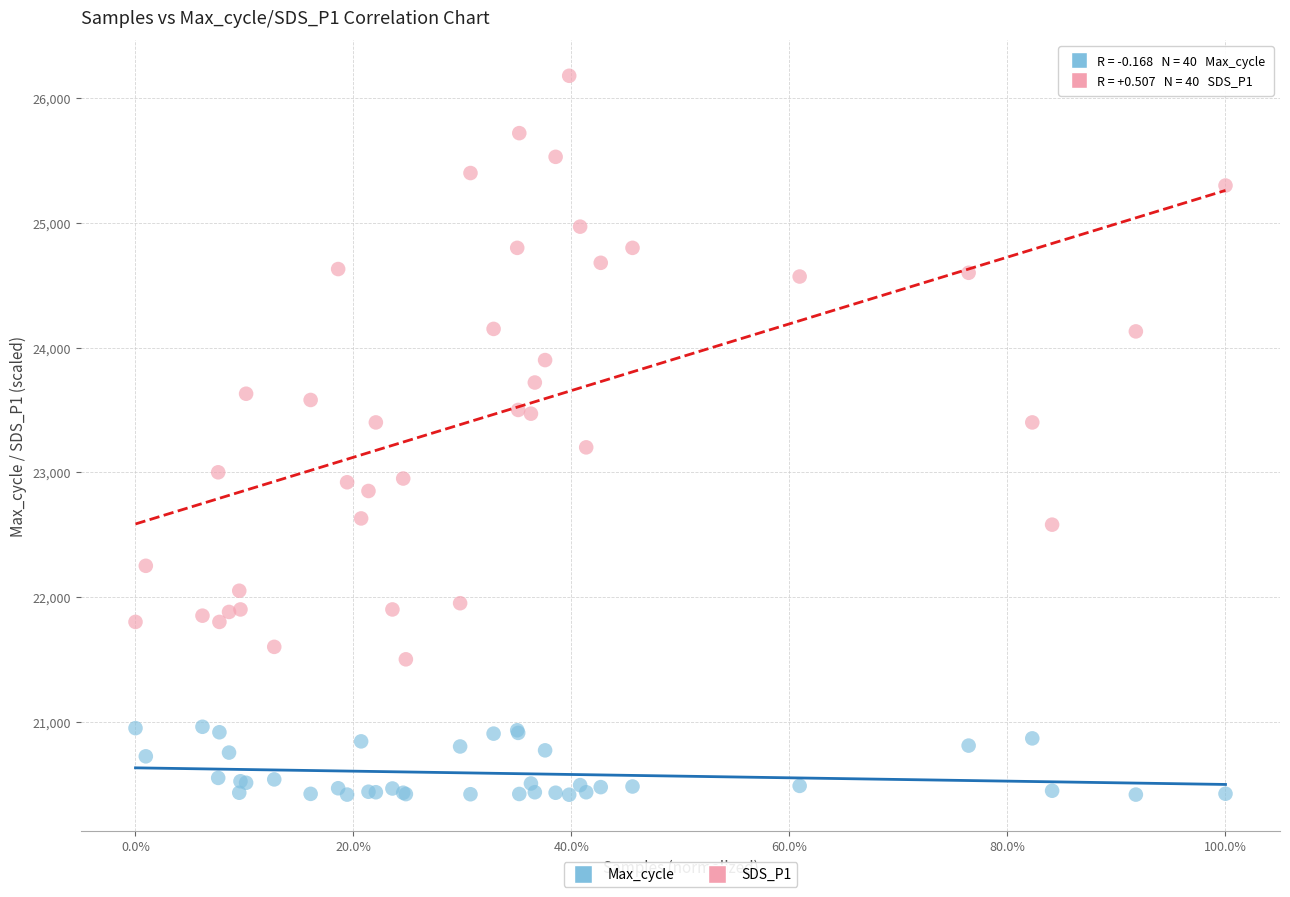

What are all the series names shown in the legend?

Max_cycle, SDS_P1